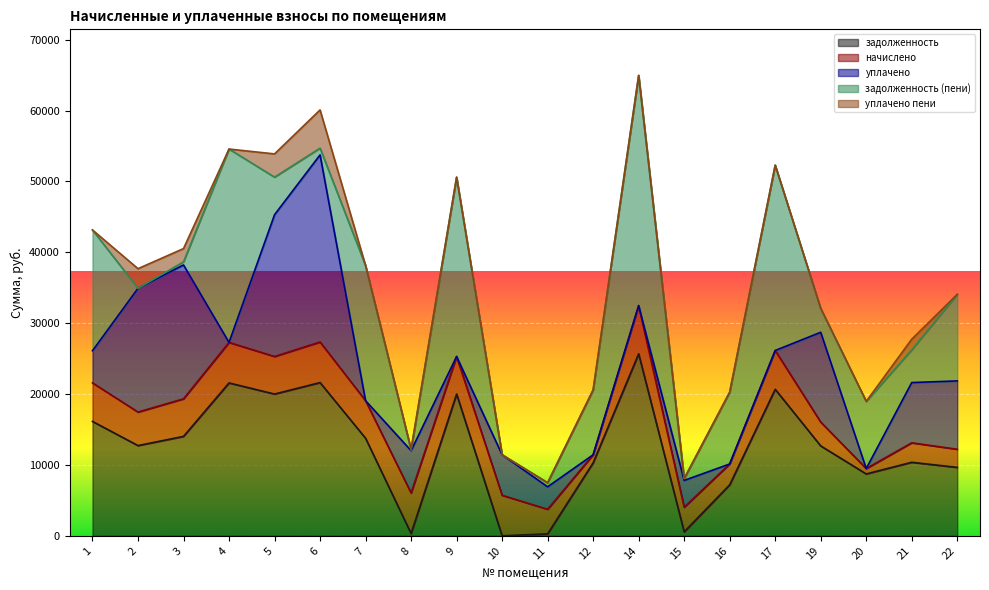

What is the difference between the maximum and minimum values in the задолженность series?

25678.4